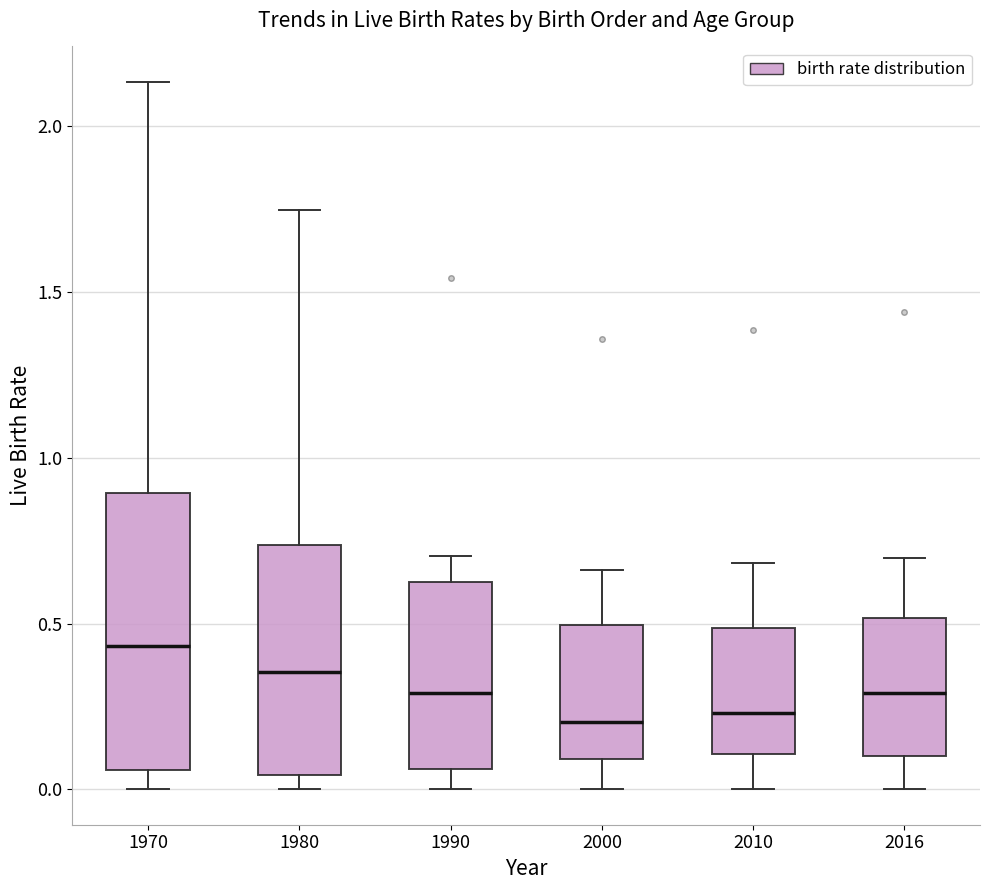

Where does the upper whisker of the box at x = 1990 end on the y-axis? The values are not printed on the chart, so give them approximately, as read against the axis.

0.70